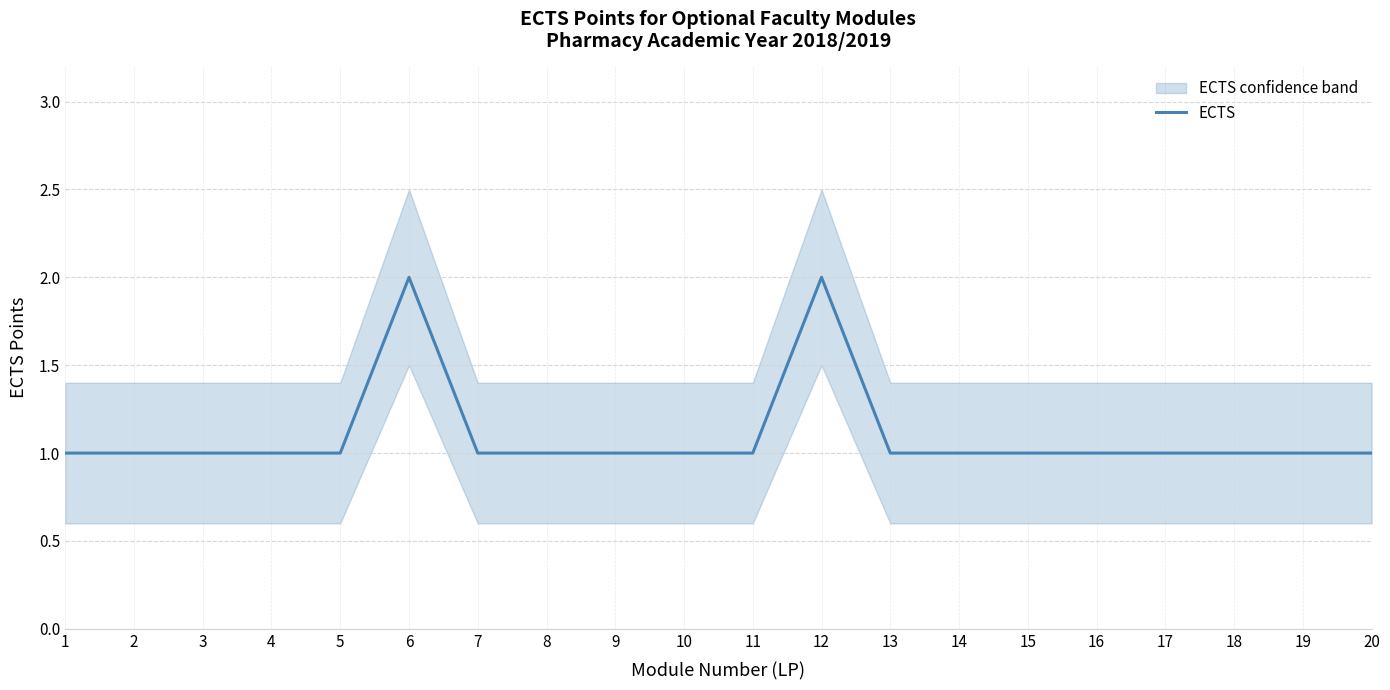

Approximately how many times larger is the value at 10 compared to 12?

0.5